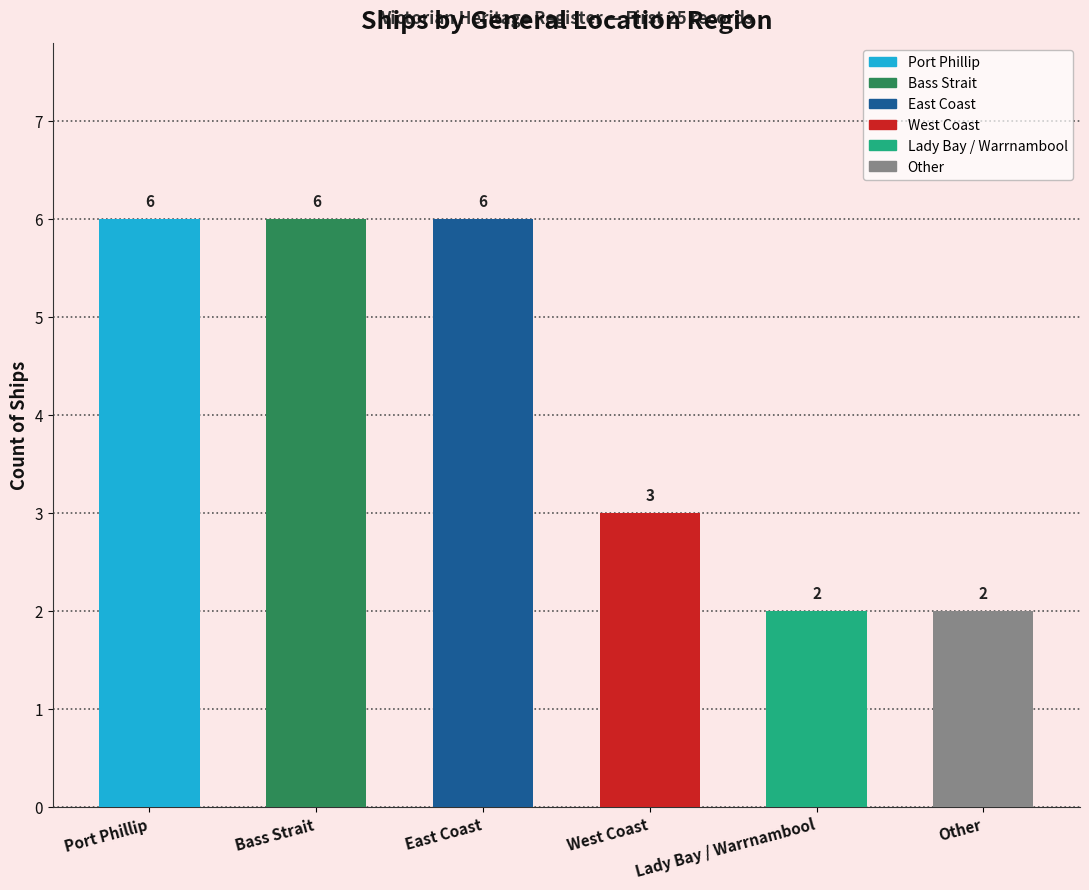

Rank the categories by value from highest to lowest.

Port Phillip, Bass Strait, East Coast, West Coast, Lady Bay / Warrnambool, Other